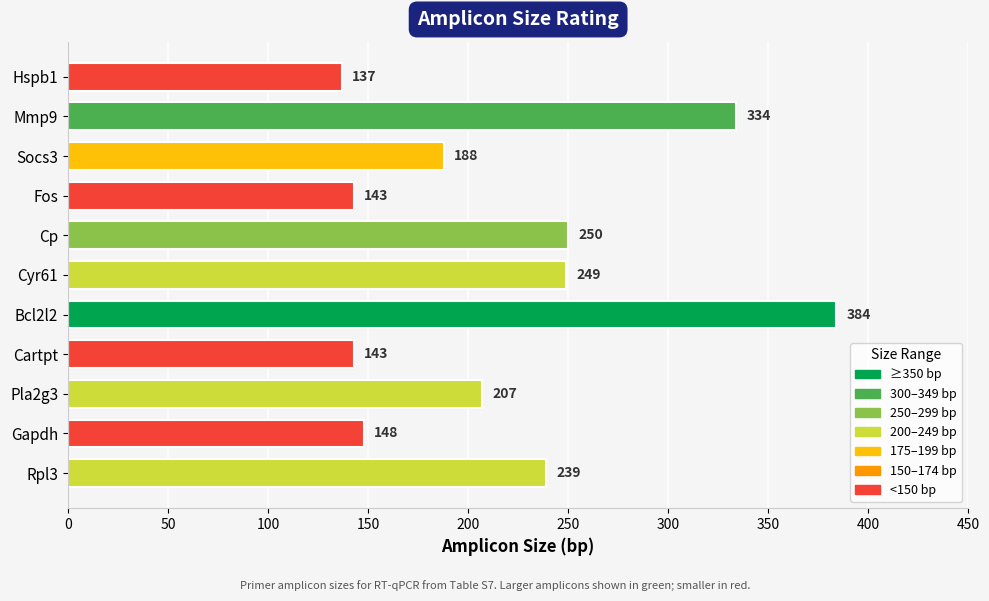

What is the minimum value shown in the chart?

137